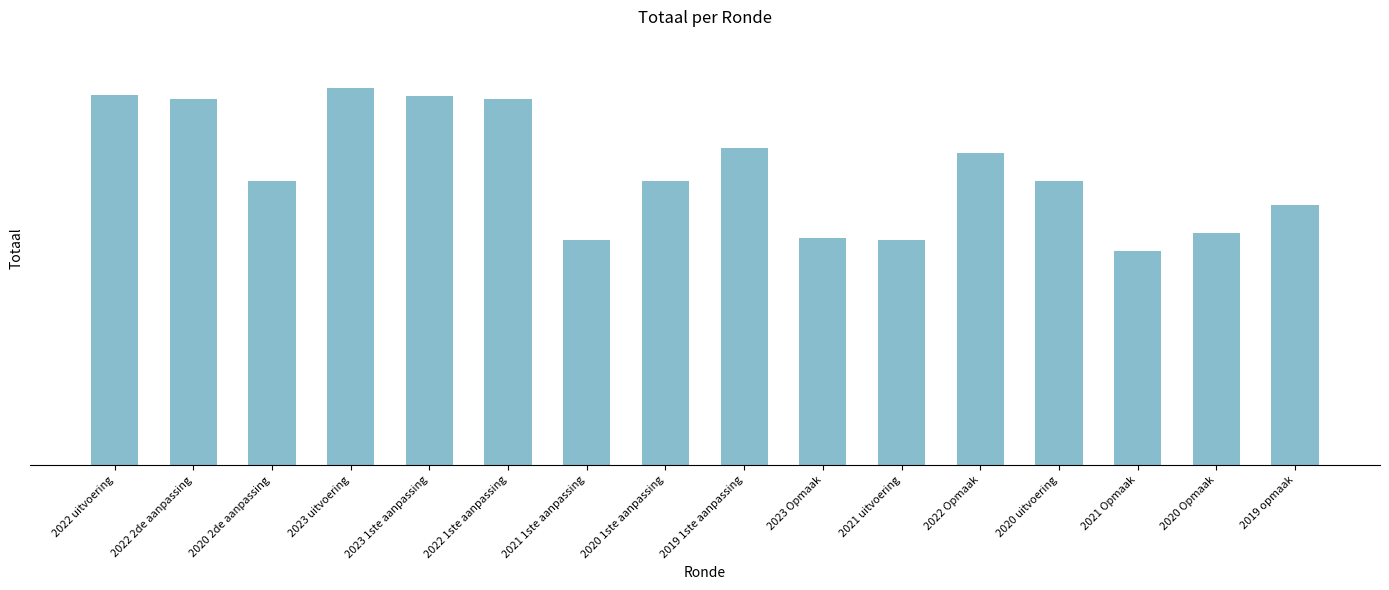

Where does the data first go above 259391?

2022 uitvoering